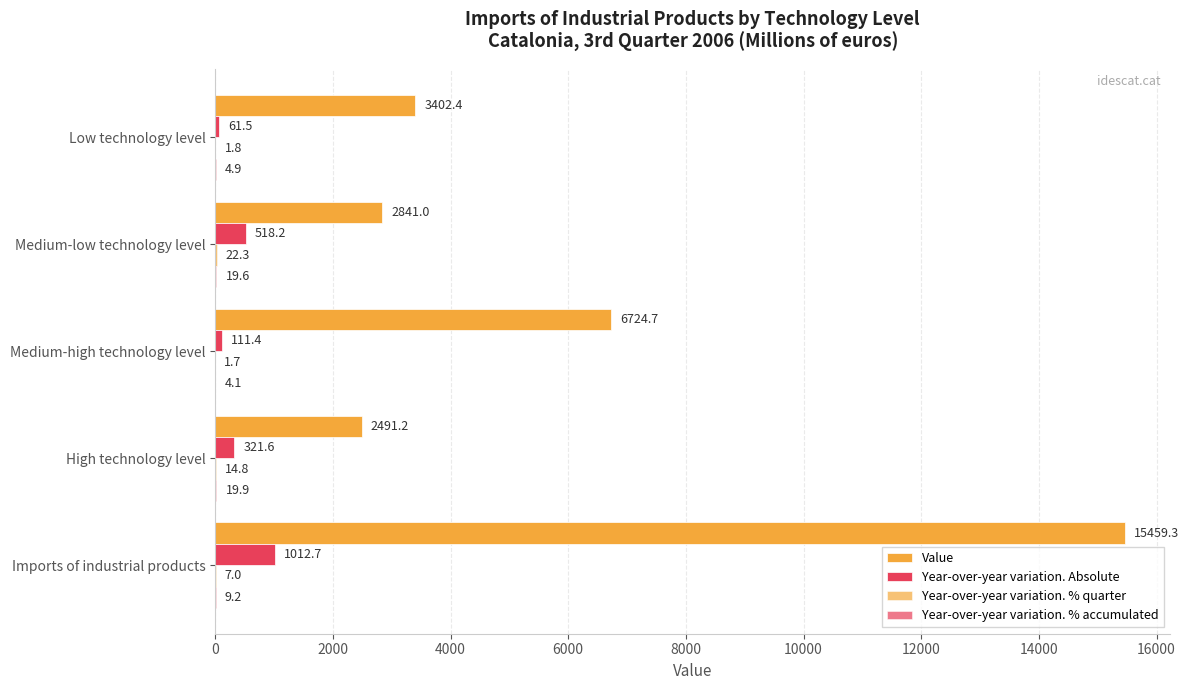

Rank the series by their maximum value, from lowest to highest.

Year-over-year variation. % accumulated, Year-over-year variation. % quarter, Year-over-year variation. Absolute, Value